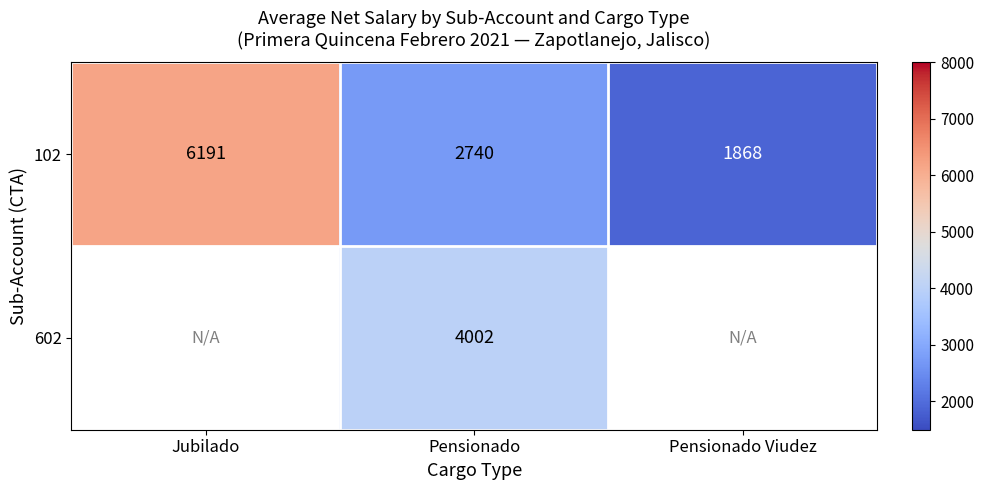

At which label does 102 first exceed 2740?

Jubilado